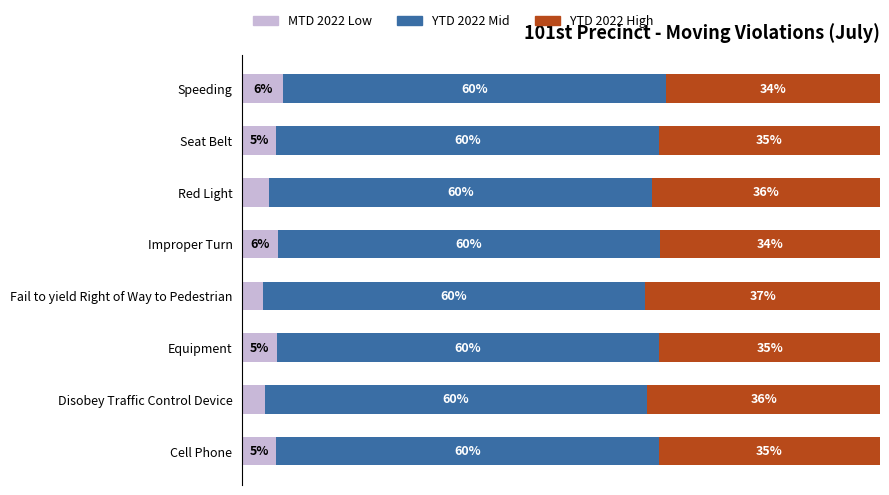

Is it true that MTD Low equals 0.9 at Fail to yield Right of Way to Pedestrian?

False